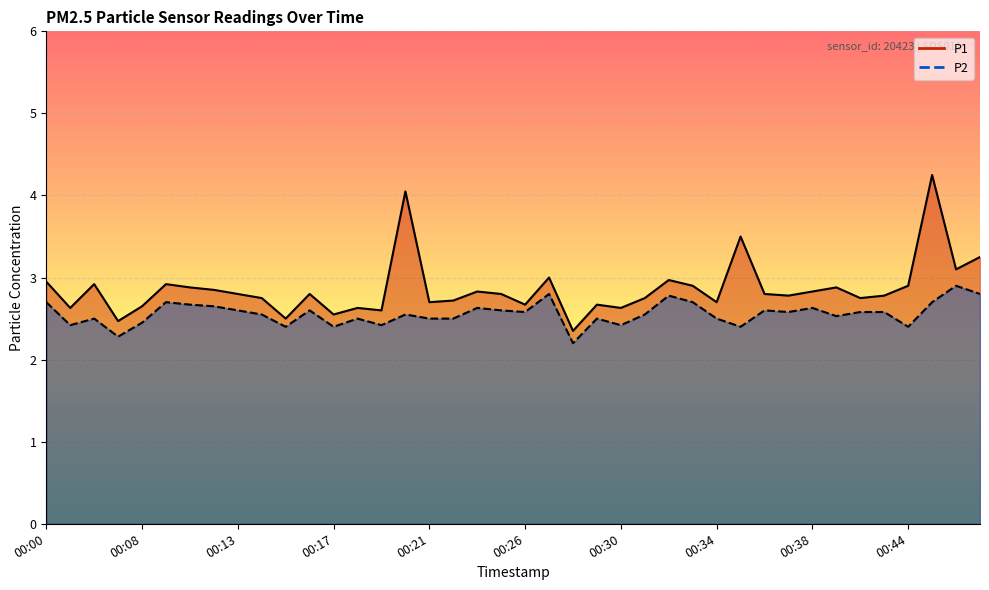

Rank the series at 00:17 from highest to lowest value.

P1 line, P2 line